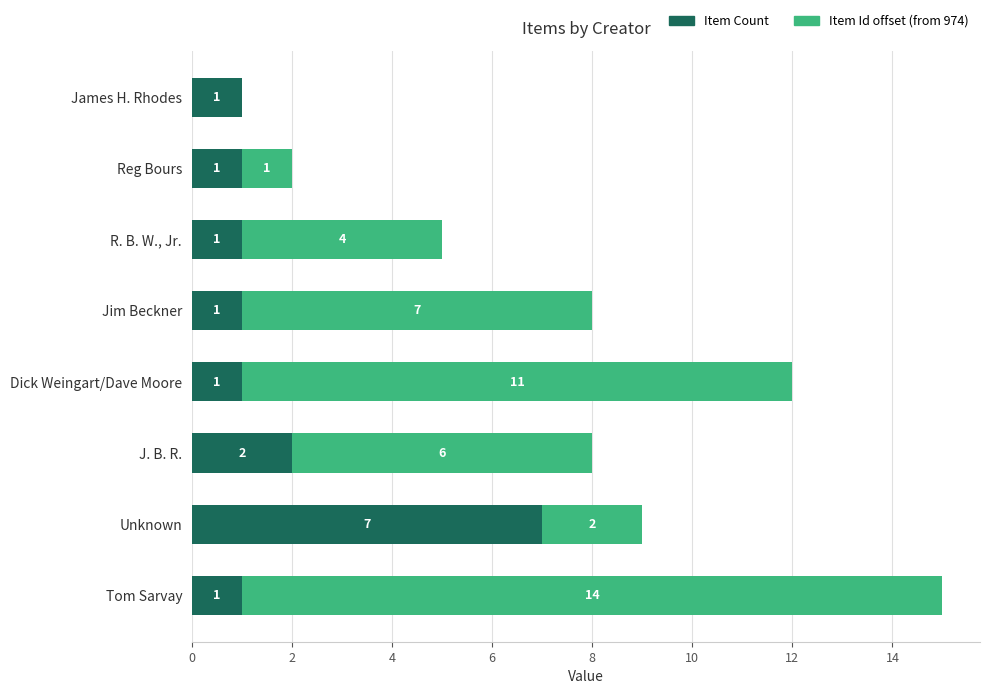

What is the sum of all Item Count values?

15